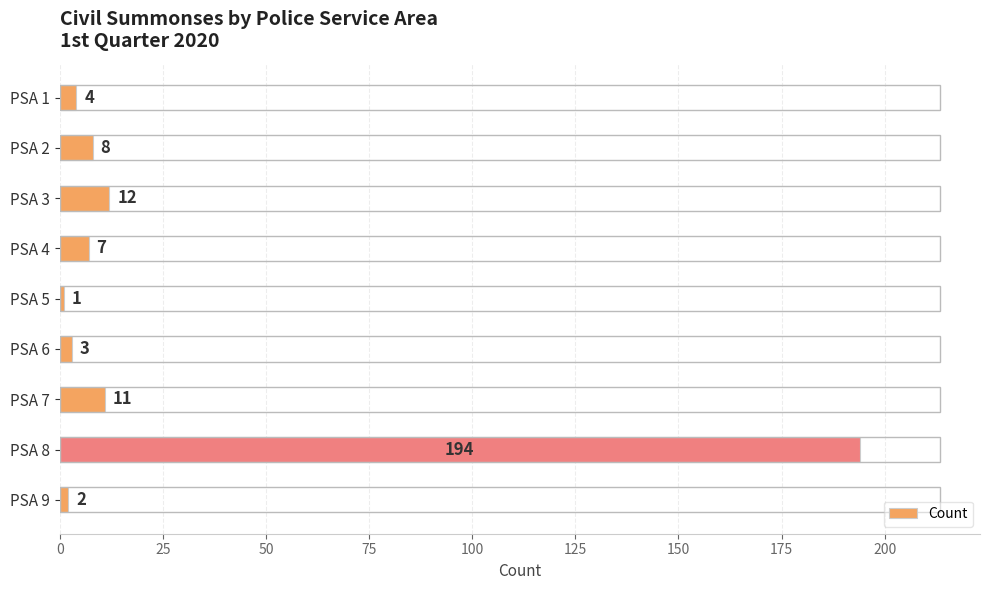

What is the change in value from PSA 4 to PSA 9?

-5